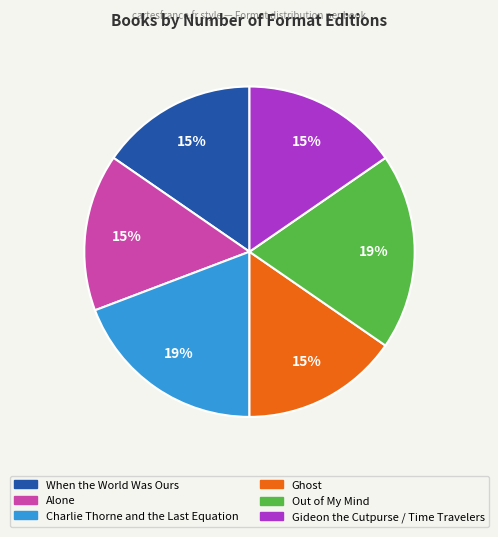

The Gideon the Cutpurse / Time Travelers slice represents 15% of the pie. True or false?

True